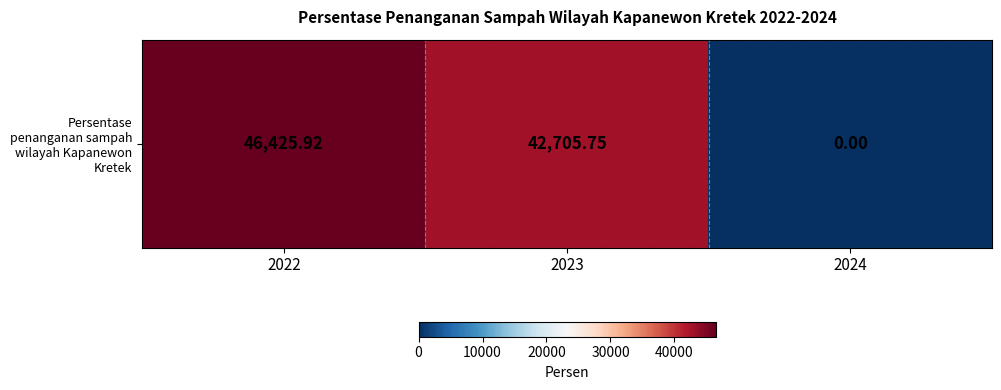

What is the sum of all values?

89131.7